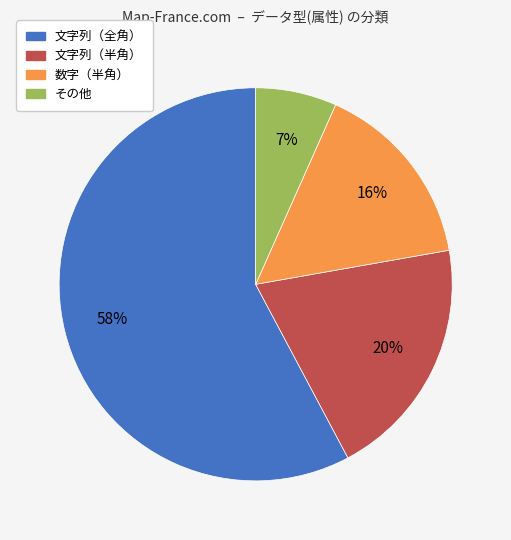

Is 文字列（全角） the majority of the pie?

Yes